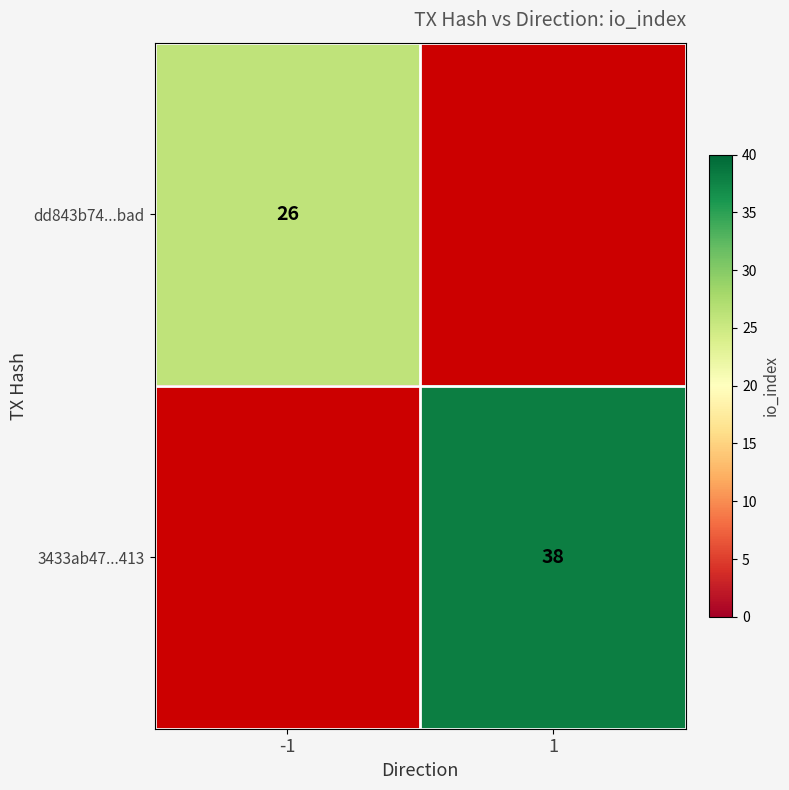

Is the value of dd843b74...bad at -1 greater than the value of 3433ab47...413 at 1?

No